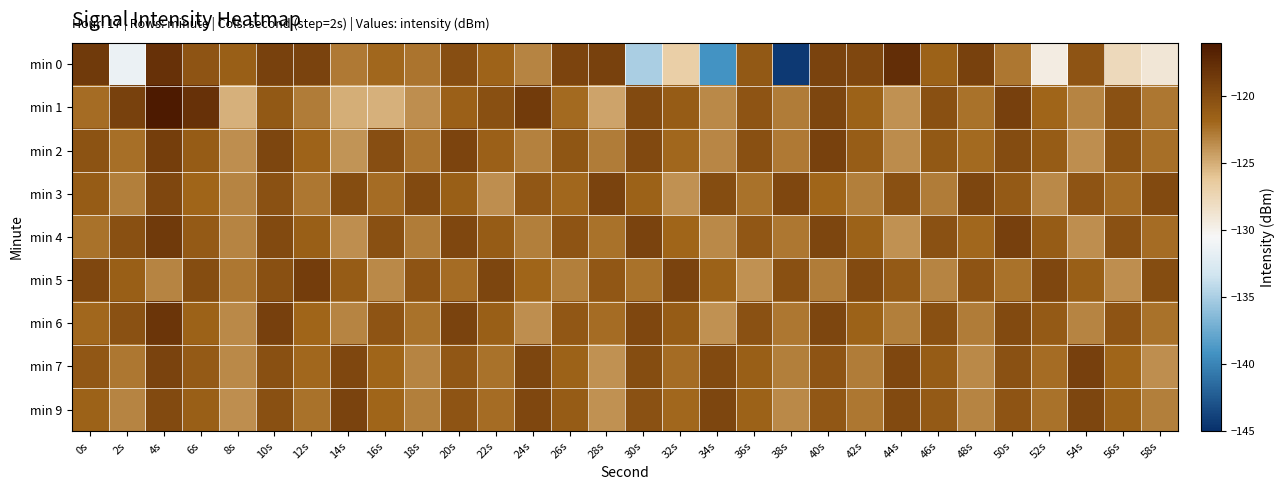

Reading left to right, what are all the values shown in this chart?

min 0: 0s=-118.5	2s=-131.4	4s=-117.9	6s=-120.5	8s=-121.3	10s=-119.1	12s=-119.2	14s=-122.8	16s=-121.9	18s=-122.5	20s=-120.1	22s=-121.7	24s=-123.2	26s=-119.3	28s=-119.1	30s=-134.9	32s=-126.9	34s=-139.1	36s=-120.9	38s=-144.4	40s=-119.2	42s=-119.5	44s=-117.6	46s=-121.7	48s=-119.1	50s=-122.6	52s=-129.6	54s=-120.6	56s=-127.7	58s=-129.0
min 1: 0s=-122.1	2s=-119.2	4s=-116.0	6s=-117.8	8s=-125.1	10s=-120.9	12s=-122.8	14s=-125.0	16s=-125.2	18s=-123.7	20s=-121.5	22s=-120.3	24s=-118.7	26s=-122.1	28s=-124.5	30s=-119.8	32s=-121.2	34s=-123.4	36s=-120.6	38s=-122.8	40s=-119.4	42s=-121.6	44s=-123.8	46s=-120.2	48s=-122.4	50s=-119.0	52s=-121.8	54s=-123.2	56s=-120.4	58s=-122.6
min 2: 0s=-120.5	2s=-122.3	4s=-118.9	6s=-121.1	8s=-123.7	10s=-119.5	12s=-121.7	14s=-123.9	16s=-120.1	18s=-122.5	20s=-119.3	22s=-121.5	24s=-123.1	26s=-120.7	28s=-122.9	30s=-119.7	32s=-121.9	34s=-123.3	36s=-120.3	38s=-122.7	40s=-119.1	42s=-121.3	44s=-123.5	46s=-120.9	48s=-122.1	50s=-119.9	52s=-121.1	54s=-123.7	56s=-120.5	58s=-122.3
min 3: 0s=-121.2	2s=-123.0	4s=-119.6	6s=-121.8	8s=-123.2	10s=-120.4	12s=-122.6	14s=-120.0	16s=-122.2	18s=-119.8	20s=-121.4	22s=-123.6	24s=-120.8	26s=-122.0	28s=-119.2	30s=-121.6	32s=-123.8	34s=-120.0	36s=-122.4	38s=-119.6	40s=-121.8	42s=-123.0	44s=-120.2	46s=-122.8	48s=-119.4	50s=-121.0	52s=-123.4	54s=-120.6	56s=-122.2	58s=-119.8
min 4: 0s=-122.4	2s=-120.2	4s=-118.6	6s=-121.0	8s=-123.2	10s=-119.8	12s=-121.4	14s=-123.6	16s=-120.2	18s=-122.8	20s=-119.6	22s=-121.2	24s=-123.0	26s=-120.6	28s=-122.4	30s=-119.2	32s=-121.8	34s=-123.4	36s=-120.8	38s=-122.6	40s=-119.4	42s=-121.6	44s=-123.8	46s=-120.4	48s=-122.0	50s=-119.0	52s=-121.2	54s=-123.6	56s=-120.4	58s=-122.2
min 5: 0s=-119.6	2s=-121.4	4s=-123.2	6s=-120.0	8s=-122.6	10s=-120.2	12s=-118.8	14s=-121.2	16s=-123.4	18s=-120.6	20s=-122.2	22s=-119.4	24s=-121.8	26s=-123.0	28s=-120.8	30s=-122.4	32s=-119.2	34s=-121.6	36s=-123.8	38s=-120.2	40s=-122.8	42s=-119.8	44s=-121.0	46s=-123.2	48s=-120.6	50s=-122.4	52s=-119.6	54s=-121.4	56s=-123.6	58s=-120.0
min 6: 0s=-122.0	2s=-120.4	4s=-118.2	6s=-121.6	8s=-123.4	10s=-119.0	12s=-121.8	14s=-123.2	16s=-120.6	18s=-122.4	20s=-119.2	22s=-121.4	24s=-123.6	26s=-120.8	28s=-122.2	30s=-119.6	32s=-121.2	34s=-123.8	36s=-120.4	38s=-122.6	40s=-119.4	42s=-121.6	44s=-123.0	46s=-120.2	48s=-122.8	50s=-119.8	52s=-121.0	54s=-123.2	56s=-120.6	58s=-122.4
min 7: 0s=-120.8	2s=-122.6	4s=-119.2	6s=-121.0	8s=-123.4	10s=-120.2	12s=-122.0	14s=-119.6	16s=-121.8	18s=-123.2	20s=-120.8	22s=-122.4	24s=-119.4	26s=-121.6	28s=-123.8	30s=-120.0	32s=-122.2	34s=-119.8	36s=-121.4	38s=-123.0	40s=-120.6	42s=-122.8	44s=-119.6	46s=-121.2	48s=-123.4	50s=-120.4	52s=-122.2	54s=-119.0	56s=-121.8	58s=-123.6
min 9: 0s=-121.6	2s=-123.2	4s=-119.8	6s=-121.4	8s=-123.6	10s=-120.2	12s=-122.4	14s=-119.2	16s=-121.8	18s=-123.0	20s=-120.6	22s=-122.2	24s=-119.6	26s=-121.2	28s=-123.8	30s=-120.4	32s=-122.0	34s=-119.4	36s=-121.6	38s=-123.4	40s=-120.8	42s=-122.6	44s=-119.8	46s=-121.0	48s=-123.2	50s=-120.6	52s=-122.4	54s=-119.4	56s=-121.6	58s=-123.0